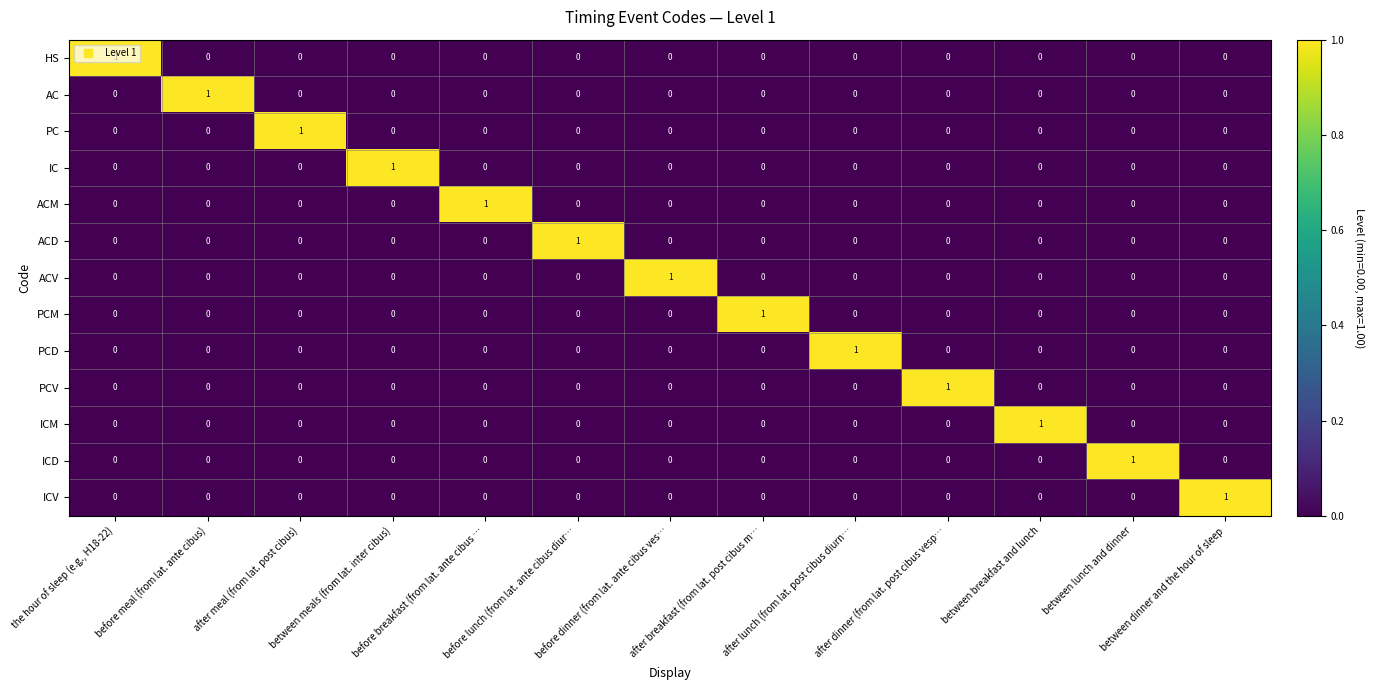

At how many categories does at least one series exceed 0?

13